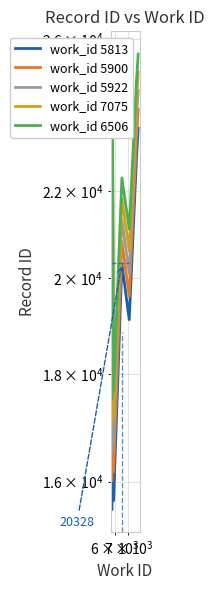

Reading right to left, list all the values displayed in this chart.

work_id 5813: 23579	22880	22865	19112	20328	15700	15667	23485	15522
work_id 5900: 24079	23380	23365	19612	20828	16200	16167	23985	16022
work_id 5922: 24579	23880	23865	20112	21328	16700	16667	24485	16522
work_id 7075: 25079	24380	24365	20612	21828	17200	17167	24985	17022
work_id 6506: 25579	24880	24865	21112	22328	17700	17667	25485	17522